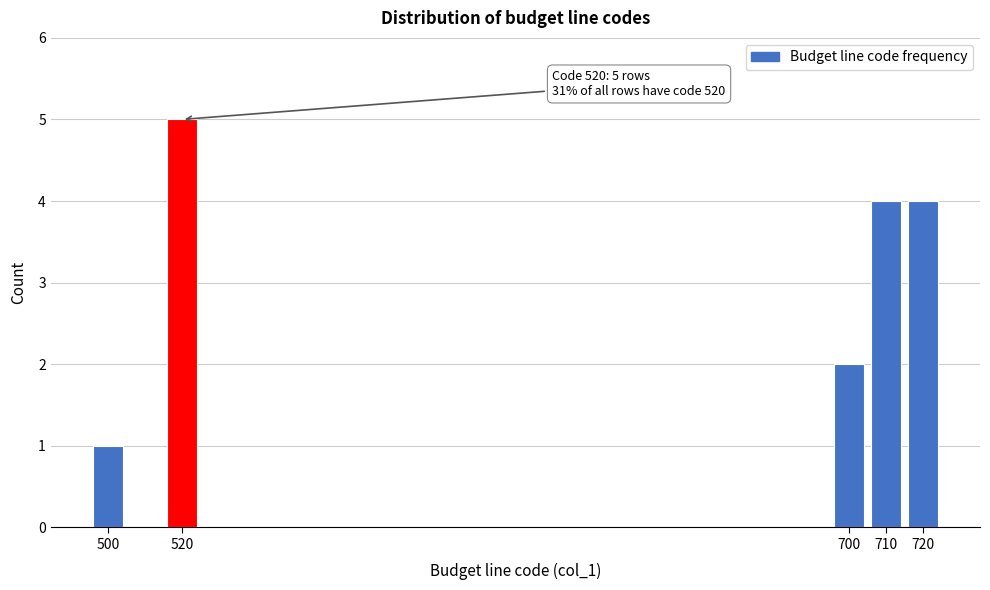

Reading right to left, list all the values displayed in this chart.

4	4	2	5	1